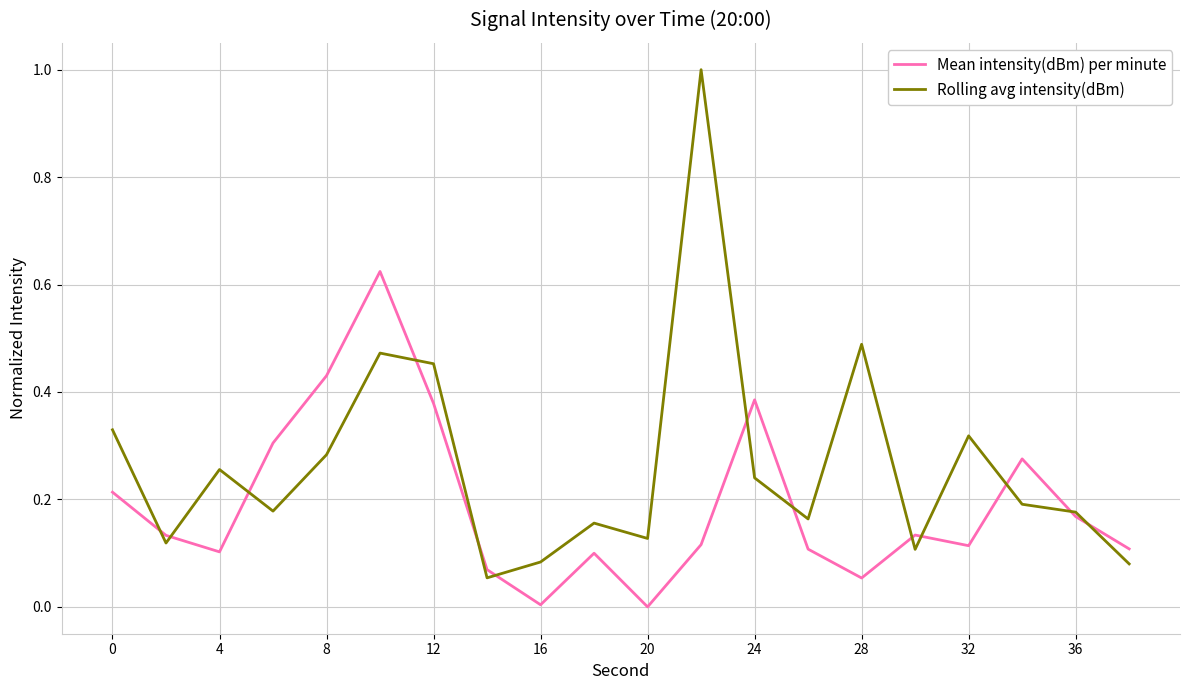

Rank the series by their average value, from highest to lowest.

Rolling avg intensity(dBm), Mean intensity(dBm) per minute